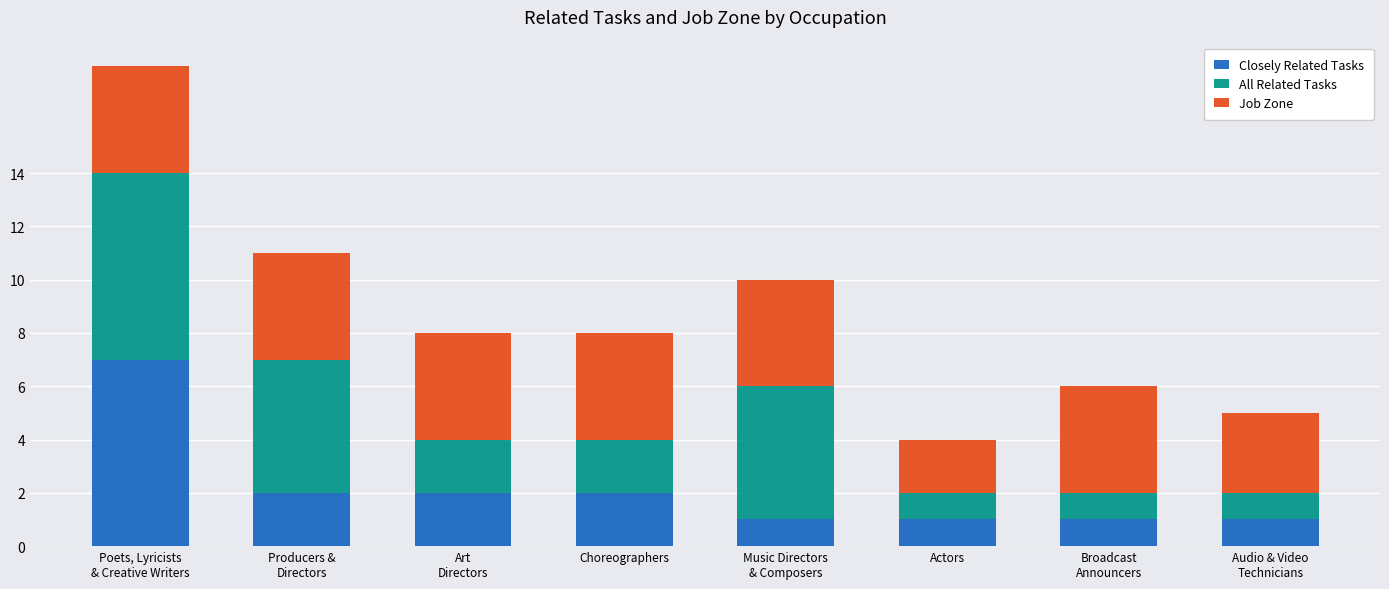

What is the maximum value for Closely Related Tasks?

7